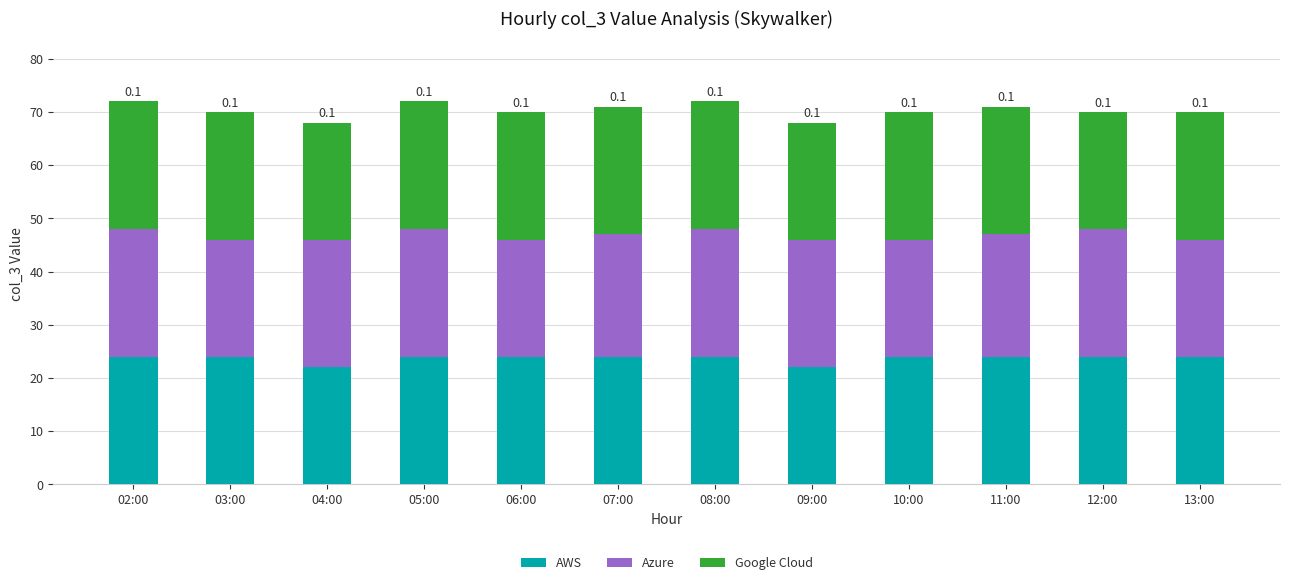

What are all the series names shown in the legend?

AWS, Azure, Google Cloud